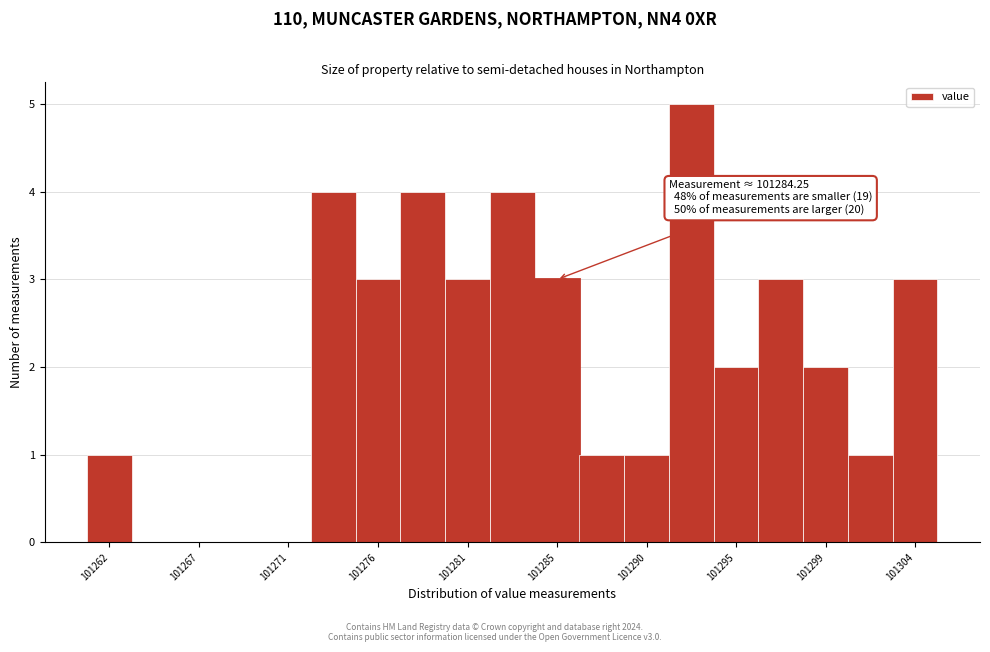

Which range on the x-axis has the tallest bar?

101291.0 to 101293.5